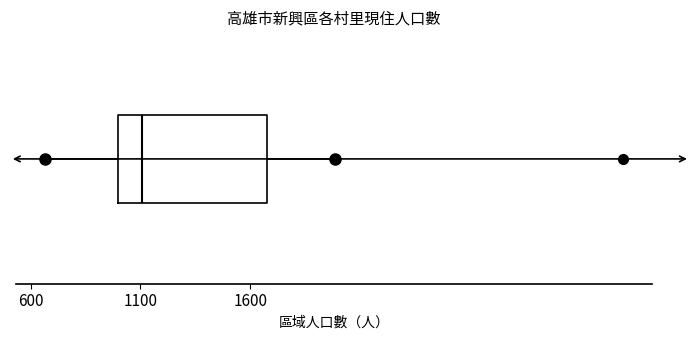

Transcribe this box plot: give where the median line is, the range the box spans, and where the two whiskers end, as read against the x-axis. The values are not printed on the chart, so give them approximately, as read against the axis.

median 1100, box 1000 to 1700, whiskers 650 to 2000